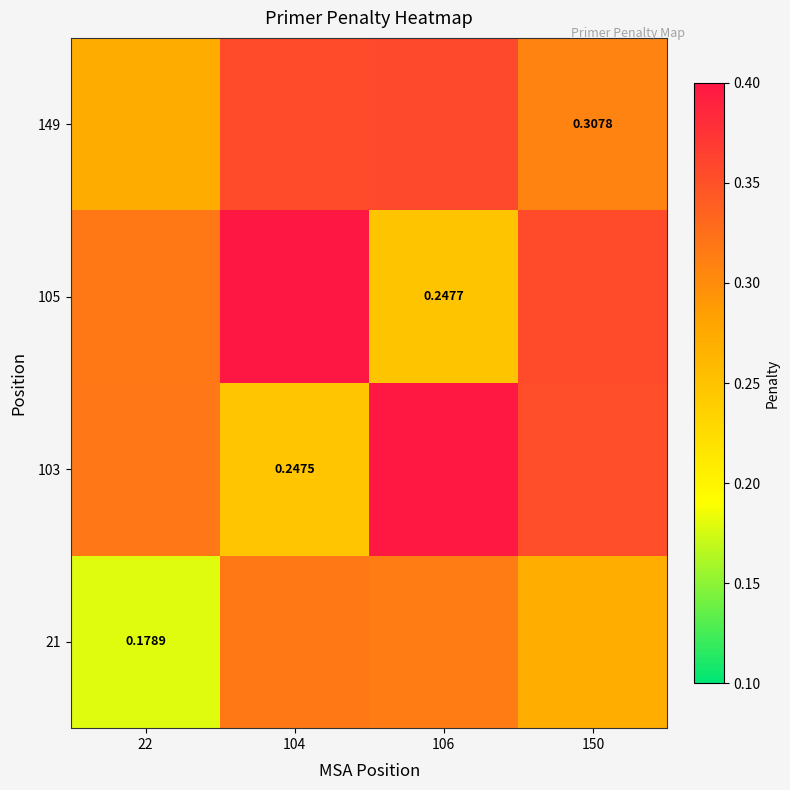

Which category has the highest value across all series?

104